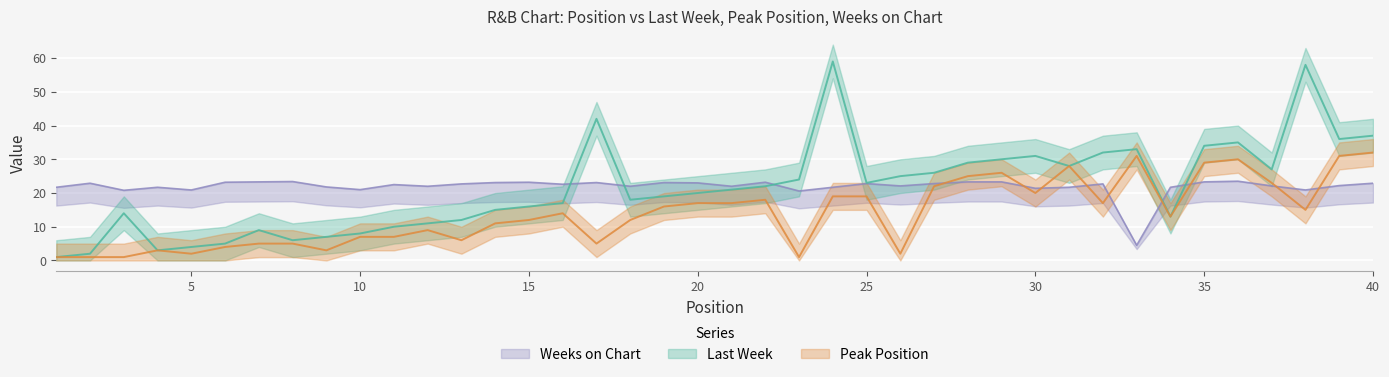

Does the chart display data point markers on the line(s)?

No